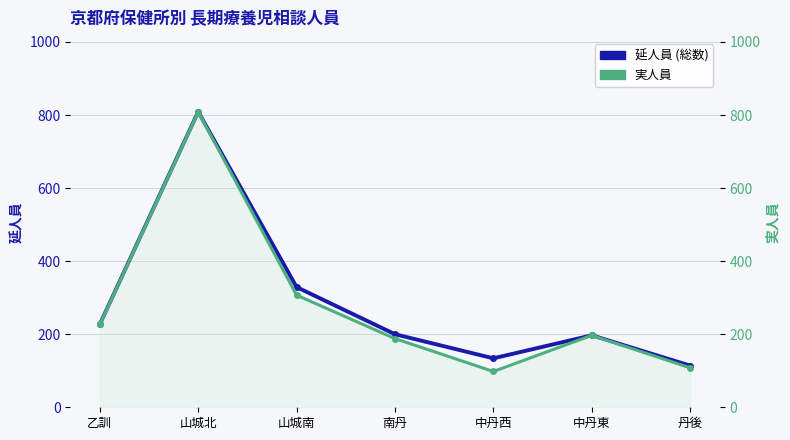

At 中丹西, list the series in order from smallest to largest.

実人員, 延人員 (総数)